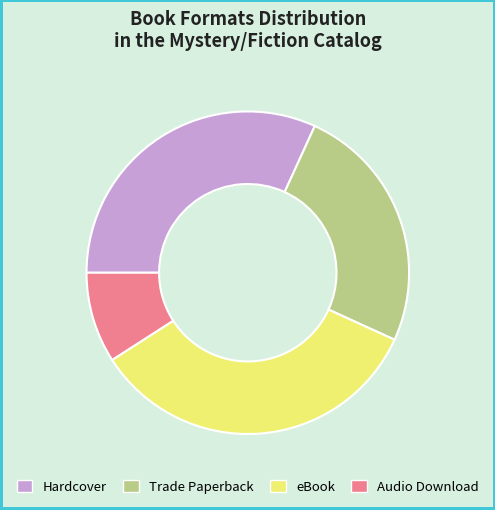

Rank the categories by value from highest to lowest.

eBook, Hardcover, Trade Paperback, Audio Download